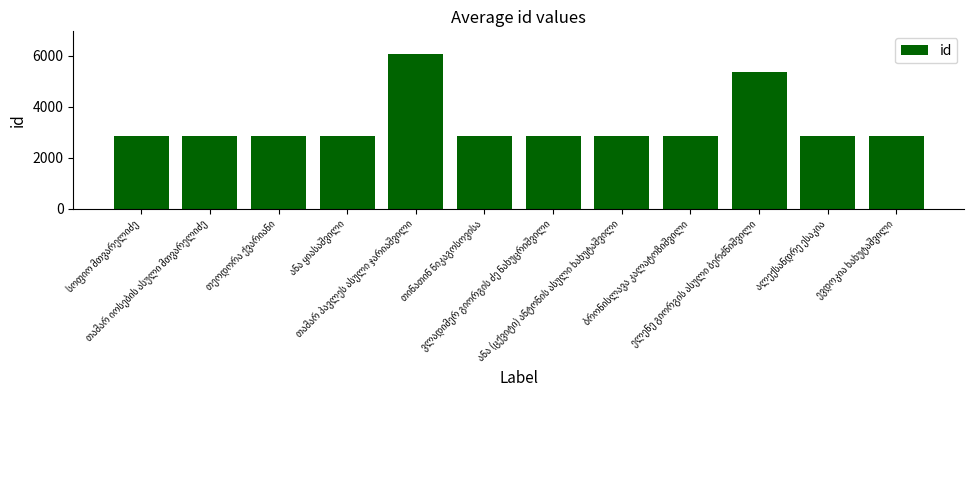

What is the difference between the maximum and minimum values?

3183